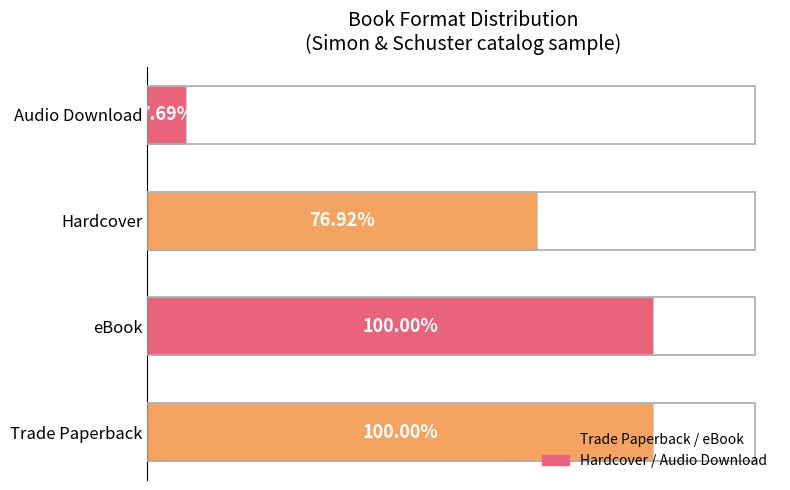

Does the chart contain any negative values?

No